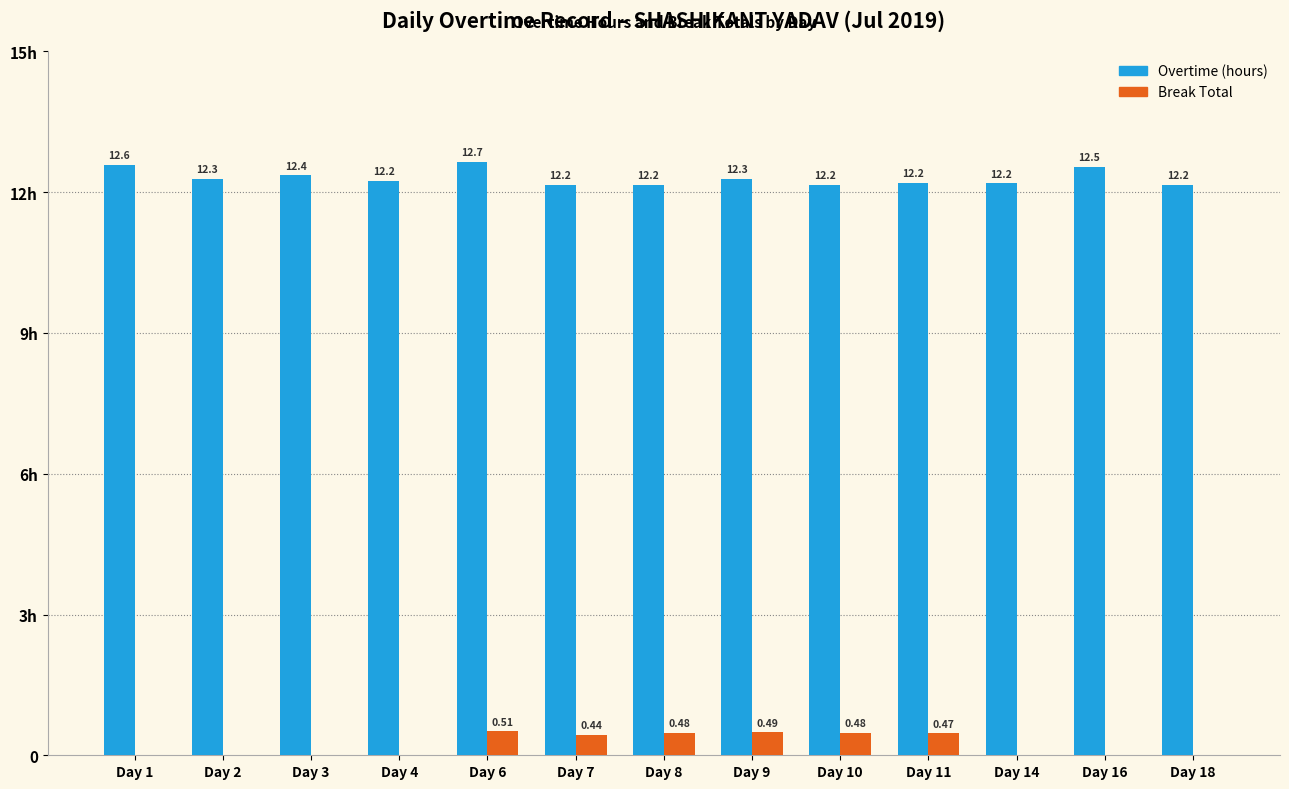

List the series in order of their overall mean, lowest first.

Break Total, Overtime (hours)